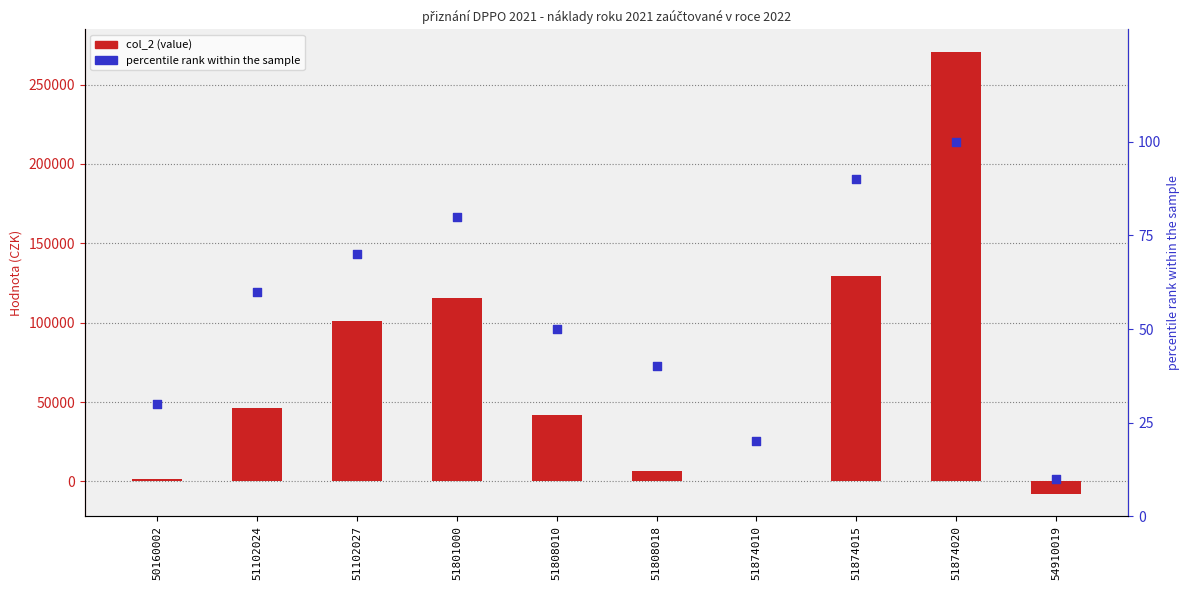

At how many categories does at least one series exceed 220897?

1